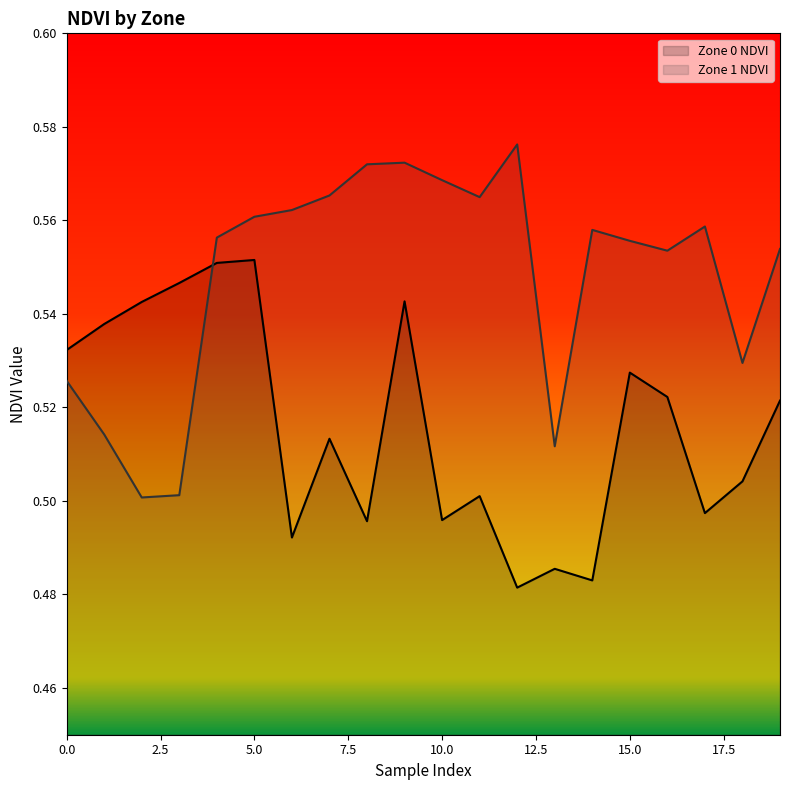

Between 2 and 8, which series saw the biggest shift?

Zone 1 NDVI